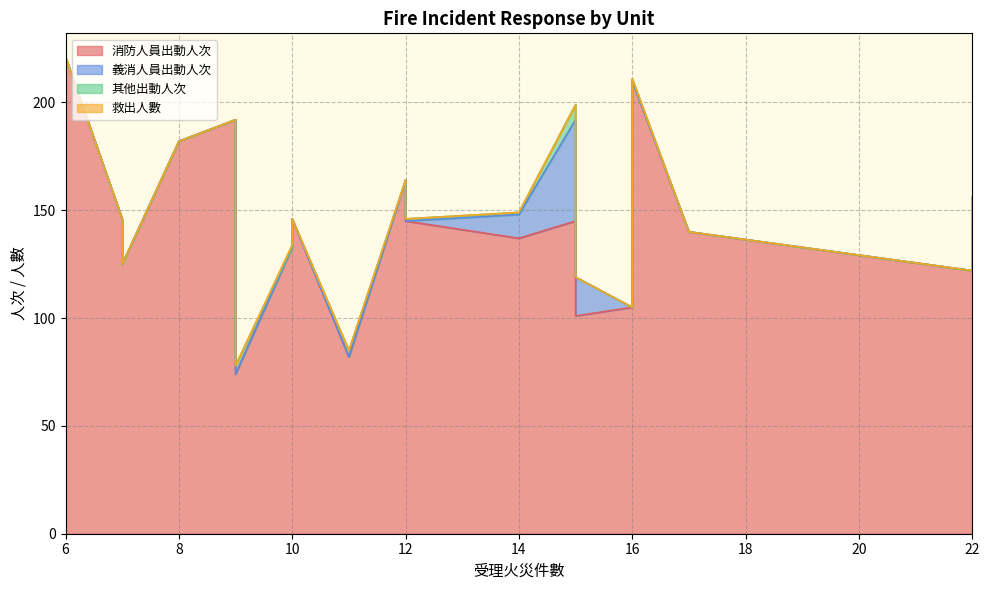

What is the difference between the highest and lowest values at 16?

105